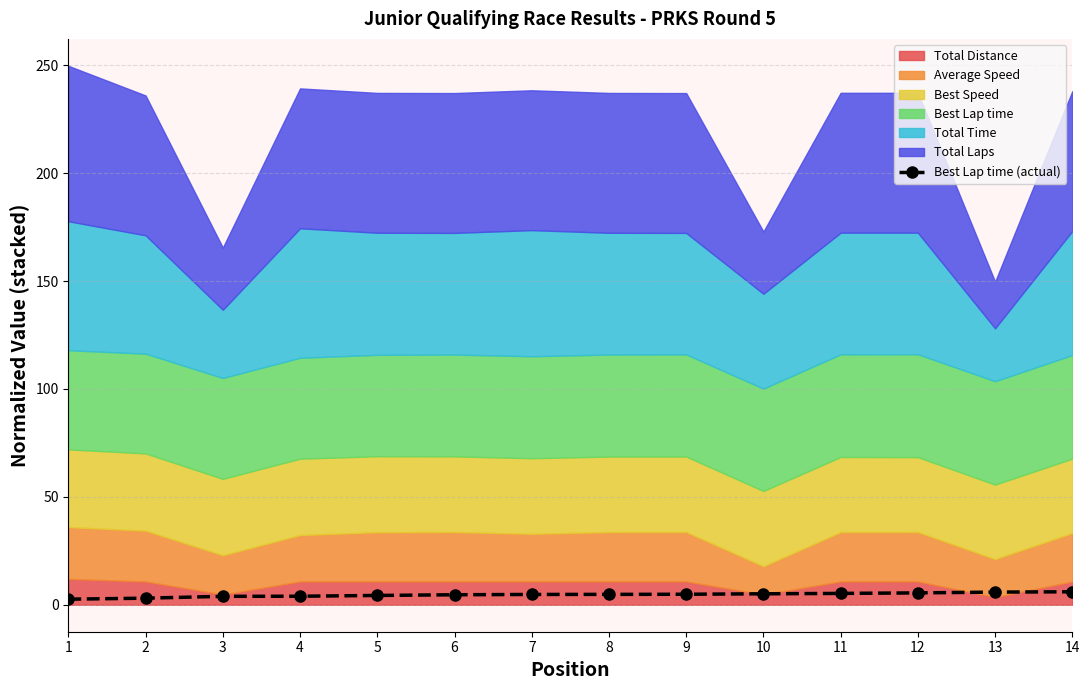

At which label does the data first exceed 4?

5